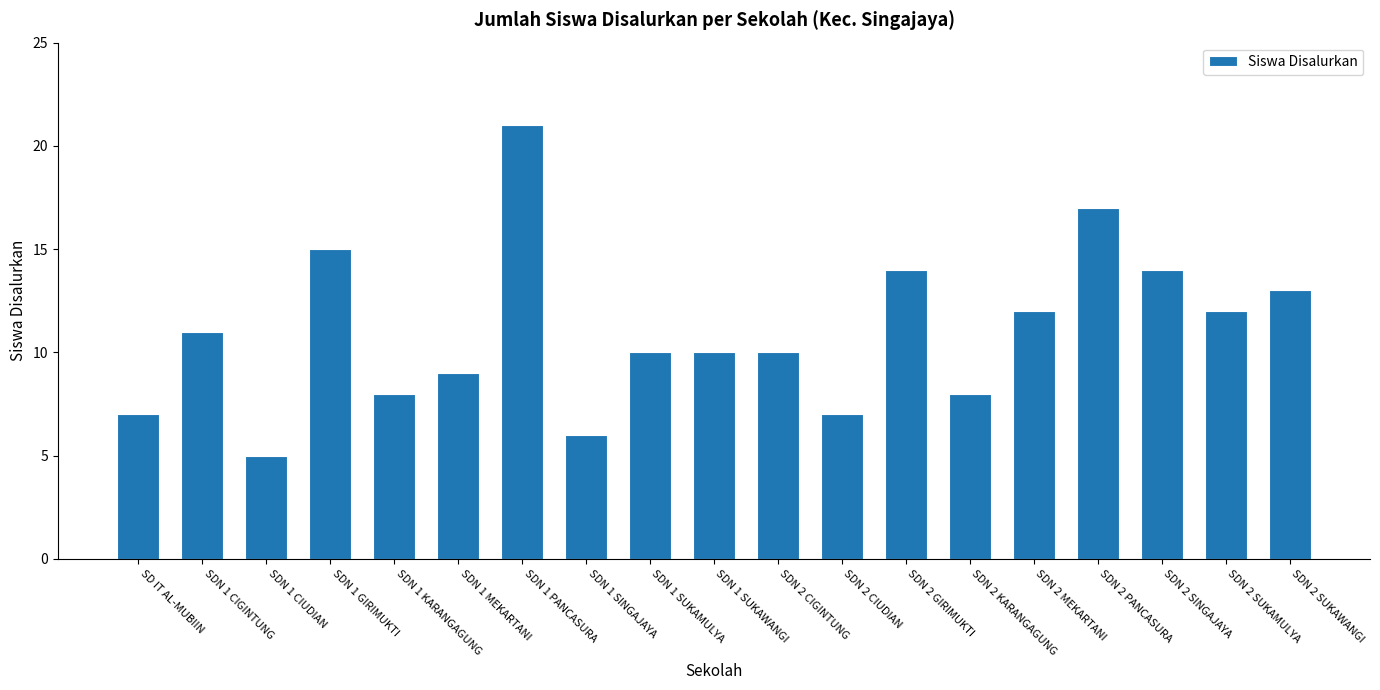

Which category has the lowest value across all series?

SDN 1 CIUDIAN